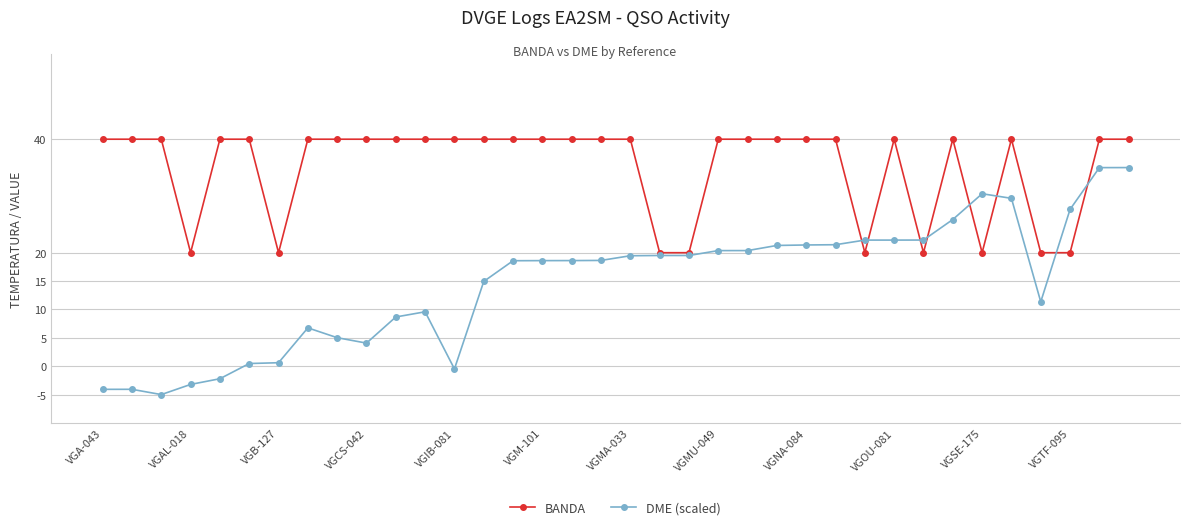

What is the greatest value displayed?

40.0